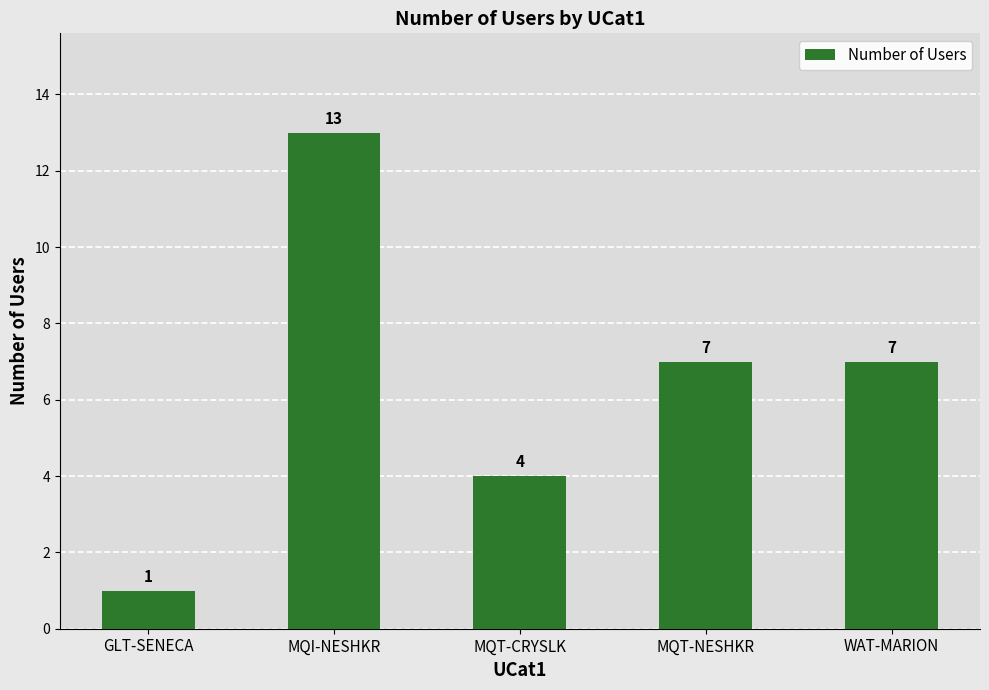

Read the value at MQT-NESHKR, to the nearest 10.

10